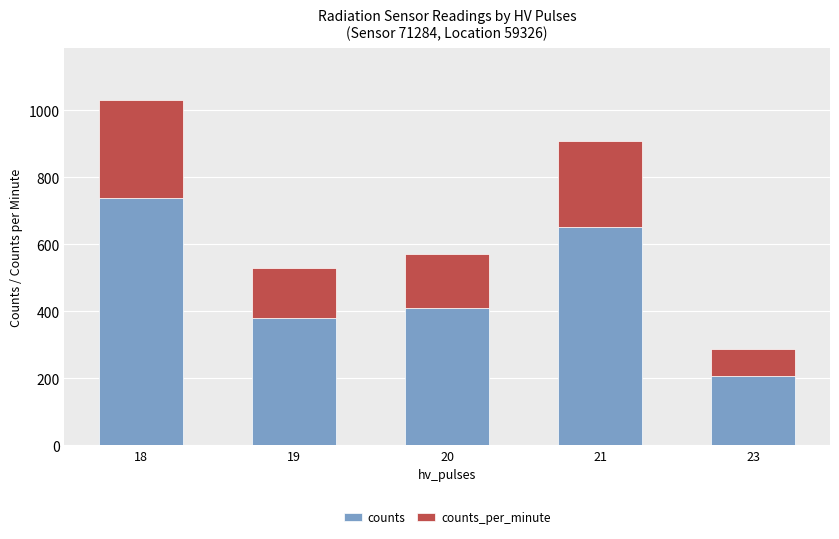

List the labels in order of counts value, largest first.

18, 21, 20, 19, 23